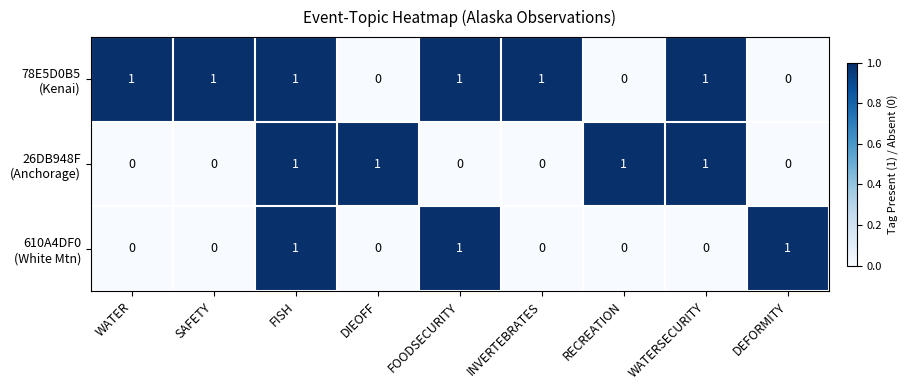

How many series are shown in this chart?

3